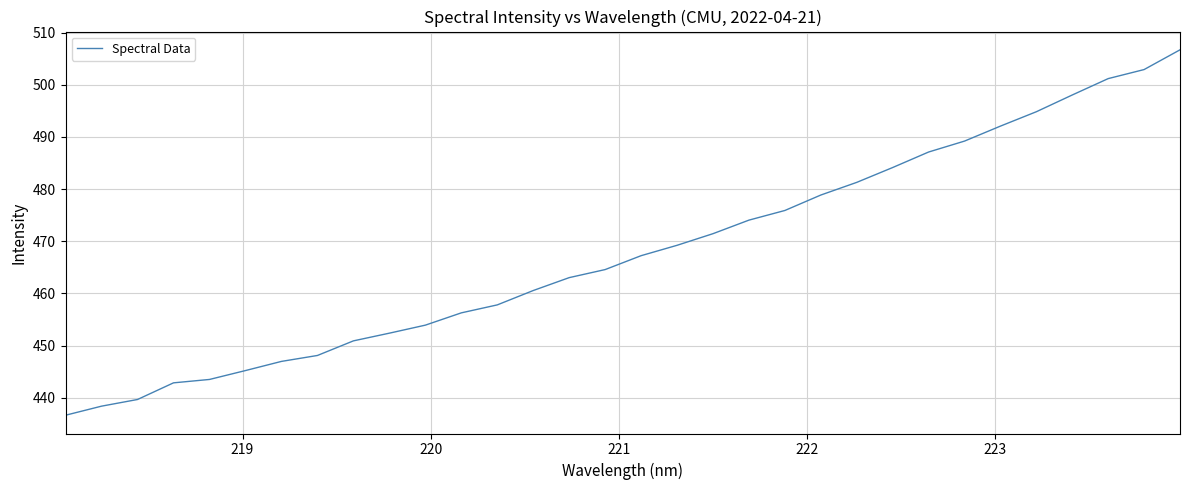

What is the average value?

468.0